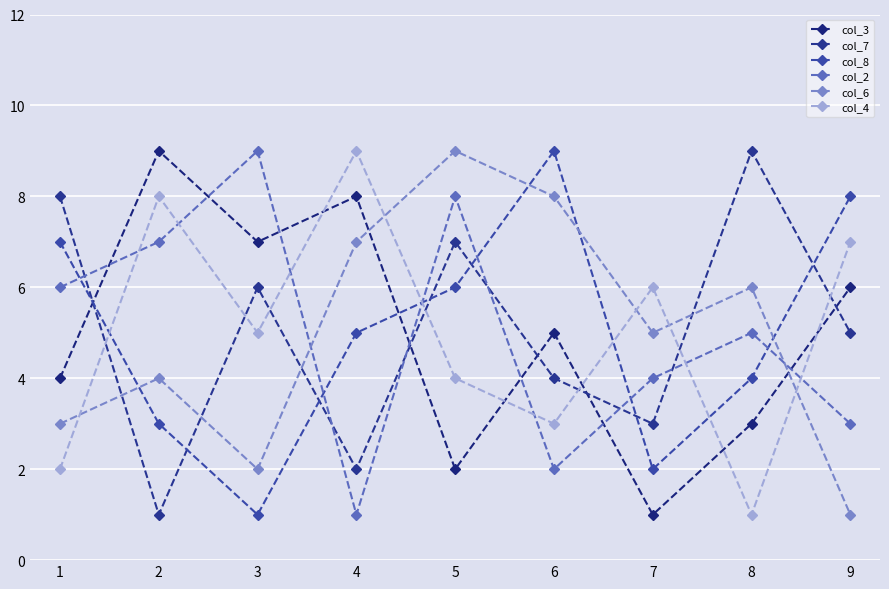

Reading left to right, list all the values displayed in this chart.

col_3: 4	9	7	8	2	5	1	3	6
col_7: 8	1	6	2	7	4	3	9	5
col_8: 7	3	1	5	6	9	2	4	8
col_2: 6	7	9	1	8	2	4	5	3
col_6: 3	4	2	7	9	8	5	6	1
col_4: 2	8	5	9	4	3	6	1	7